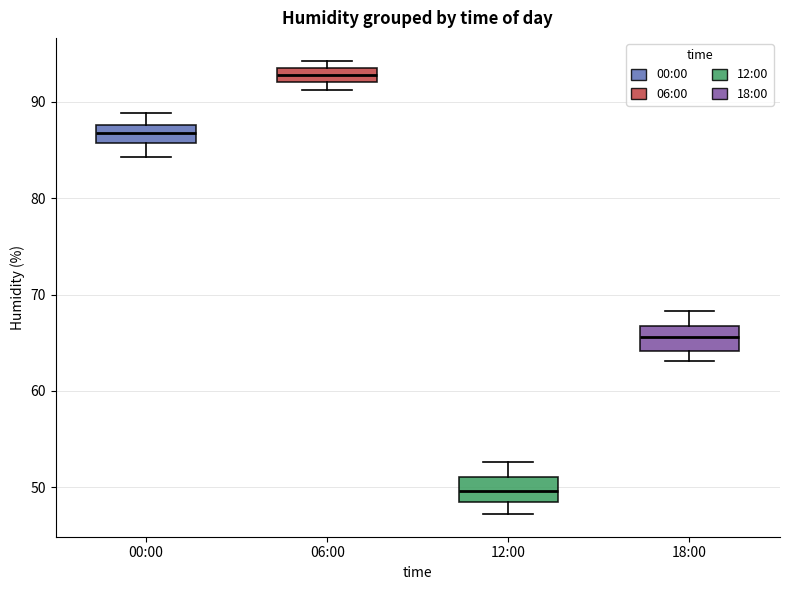

Which box's median line is the highest?

06:00